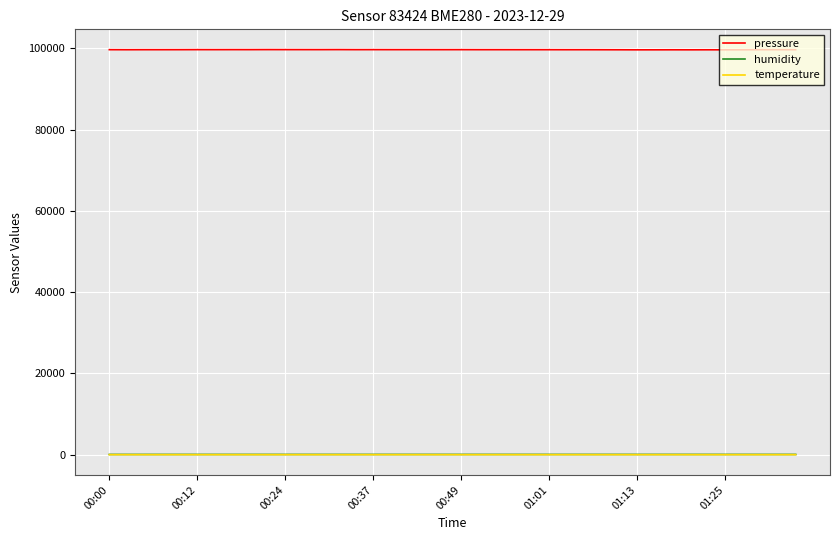

Which series has the largest total across all categories?

pressure